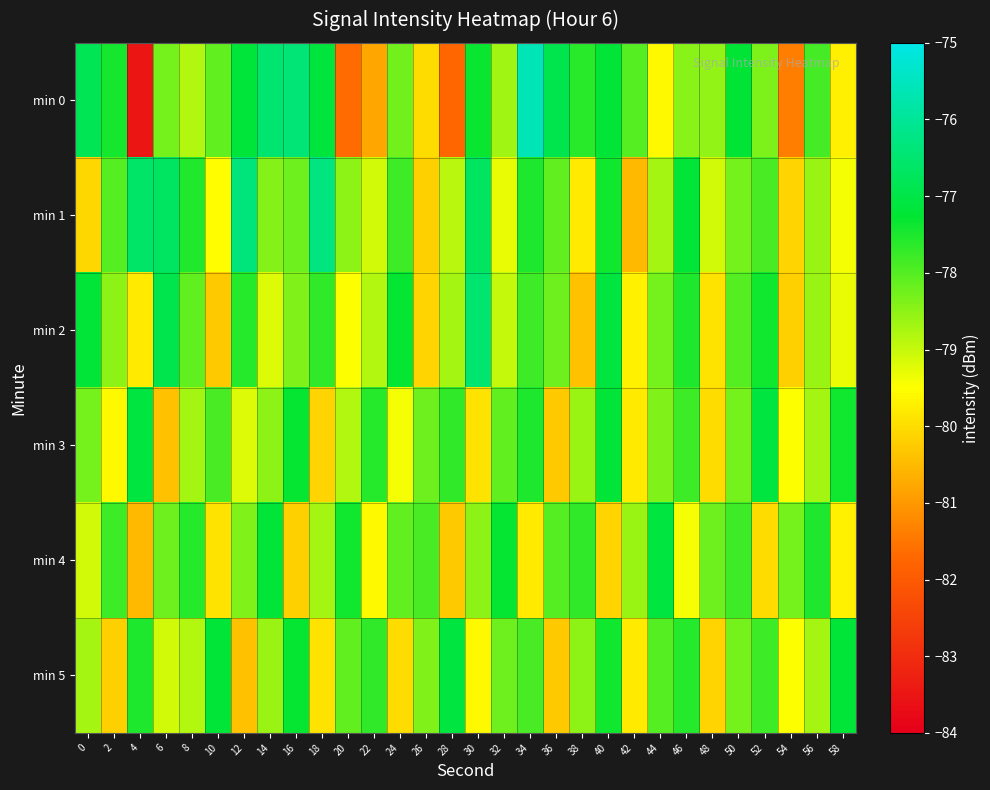

List the series in order of their peak value, highest first.

min 0, min 1, min 2, min 3, min 4, min 5